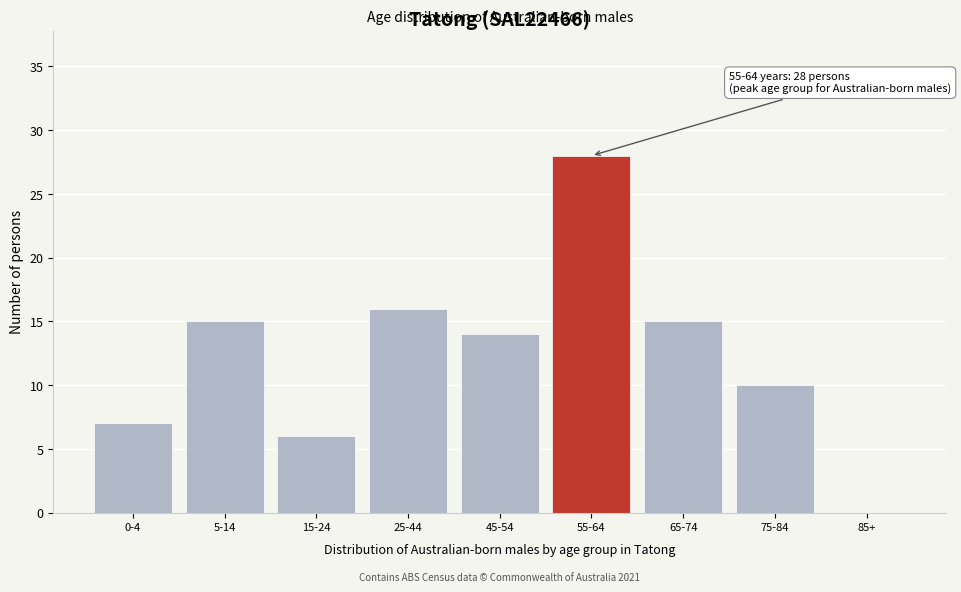

Reading left to right, what are all the values shown in this chart?

0-4=7	5-14=15	15-24=6	25-44=16	45-54=14	55-64=28	65-74=15	75-84=10	85+=0